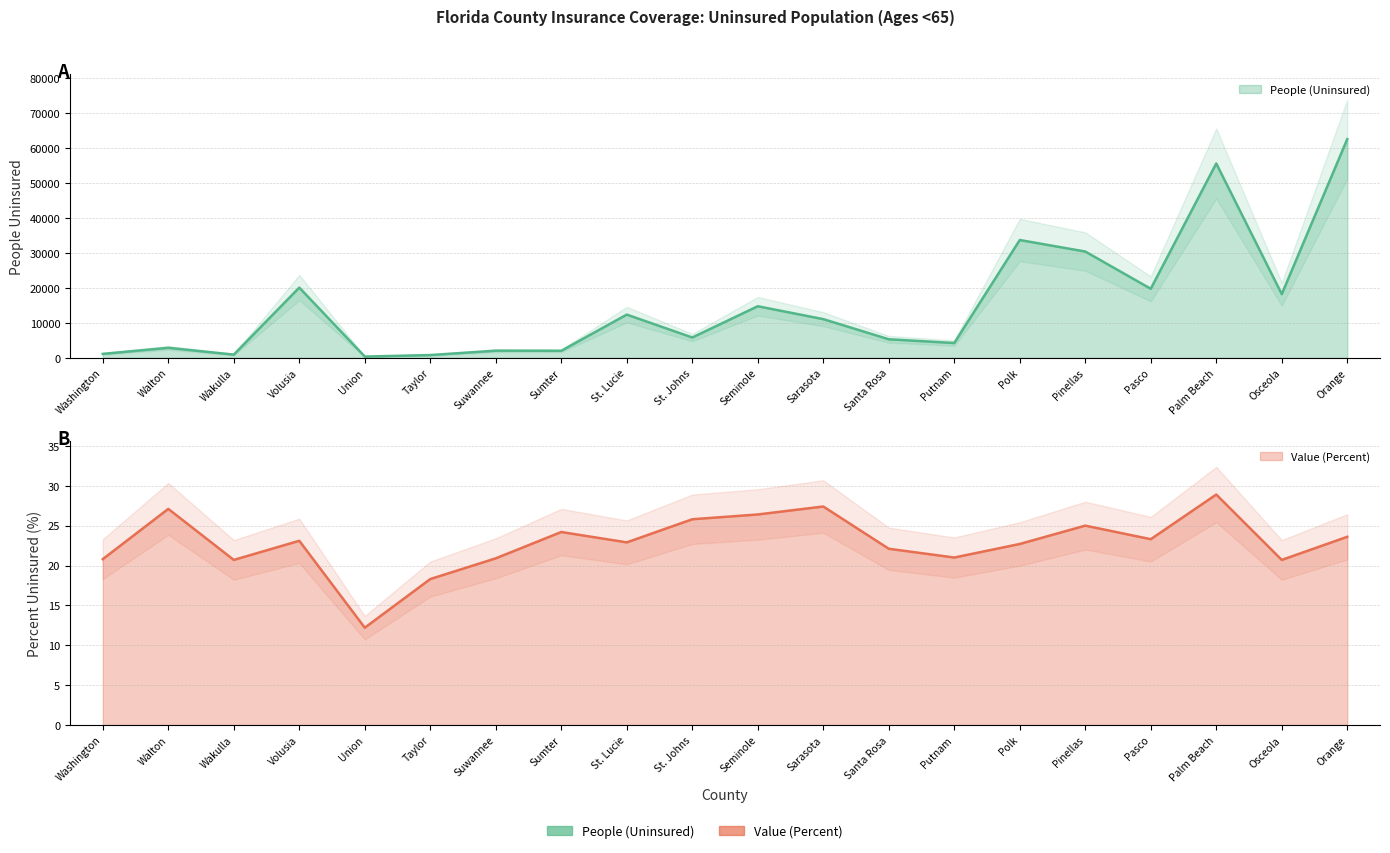

At how many categories does at least one series exceed 12096?

9